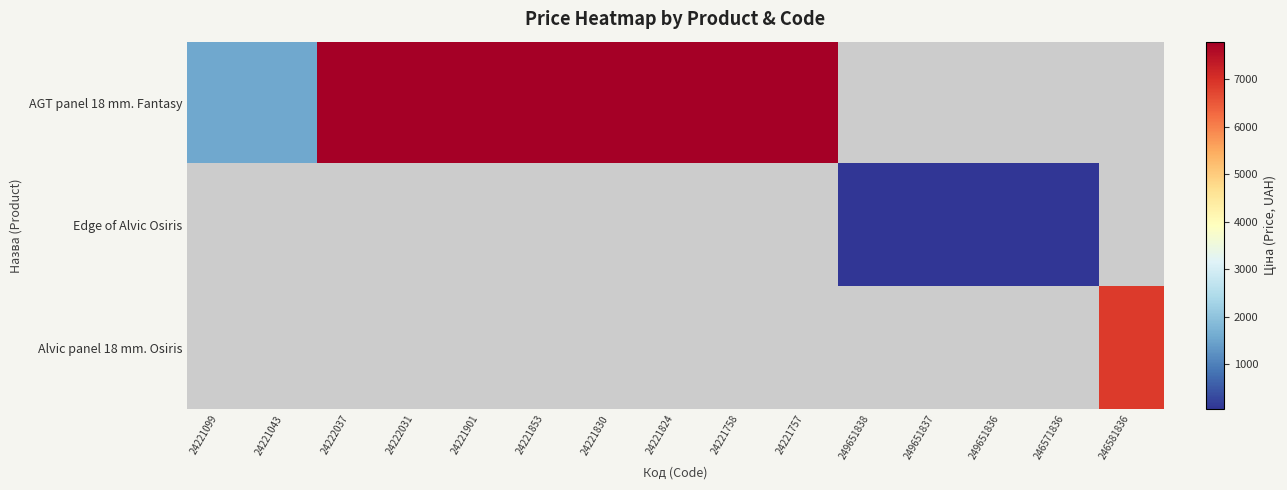

List the series in order of their overall mean, highest first.

AGT panel 18 mm. Fantasy, Edge of Alvic Osiris, Alvic panel 18 mm. Osiris